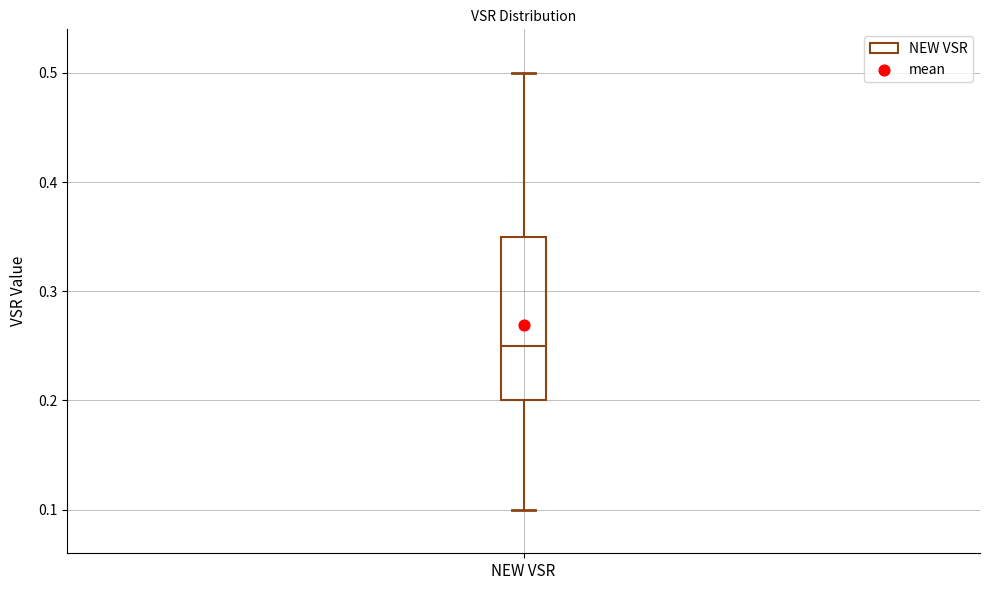

Where does the lower whisker of the box for NEW VSR end on the y-axis? The values are not printed on the chart, so give them approximately, as read against the axis.

0.10